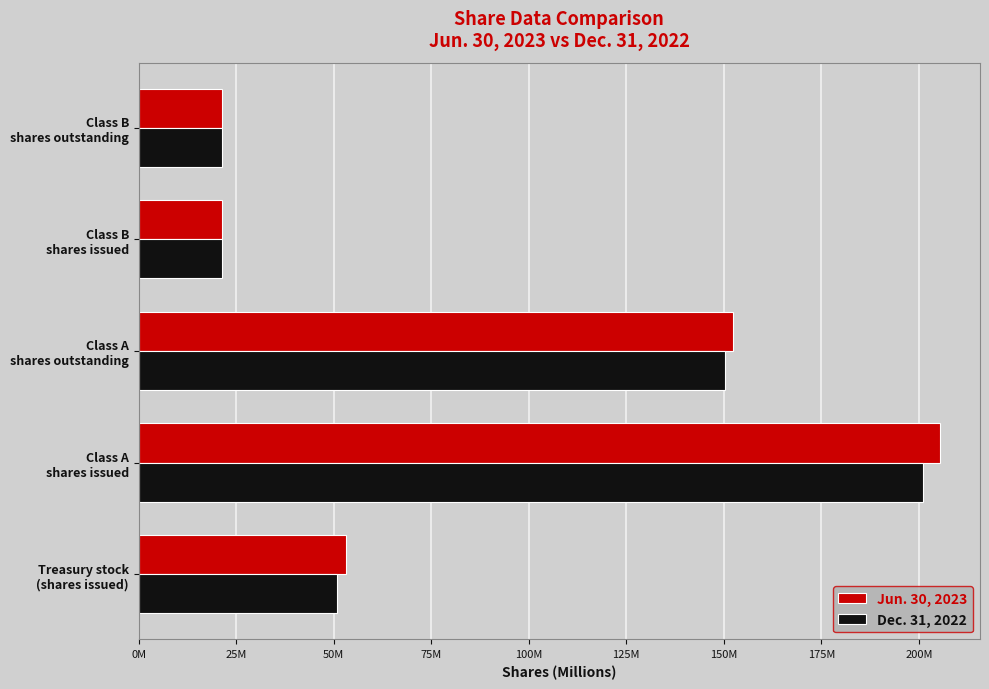

What are all the series names shown in the legend?

Jun. 30, 2023, Dec. 31, 2022